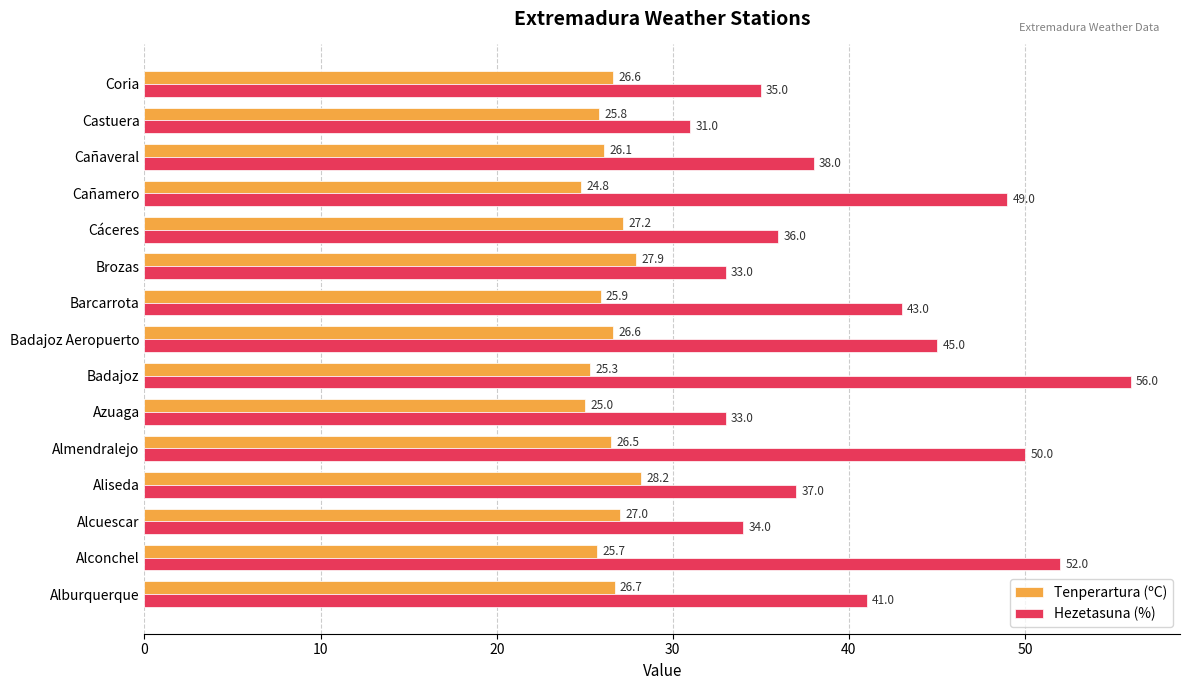

Which category has the highest value in the Hezetasuna (%) series?

Badajoz